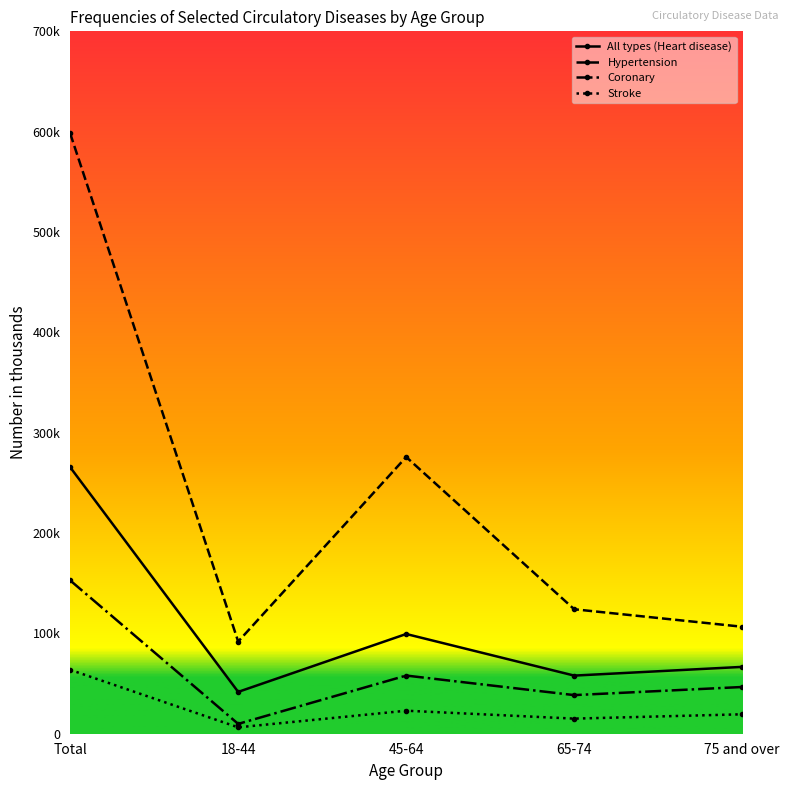

At which category does Coronary reach its first local peak?

45-64